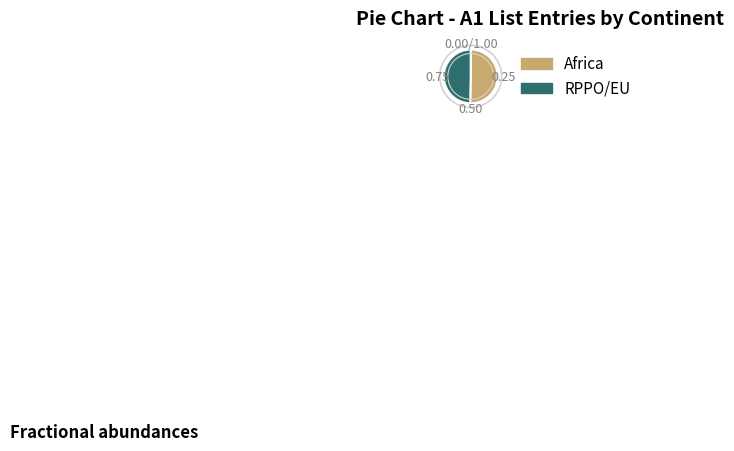

Does Africa represent more than half of the total?

Yes